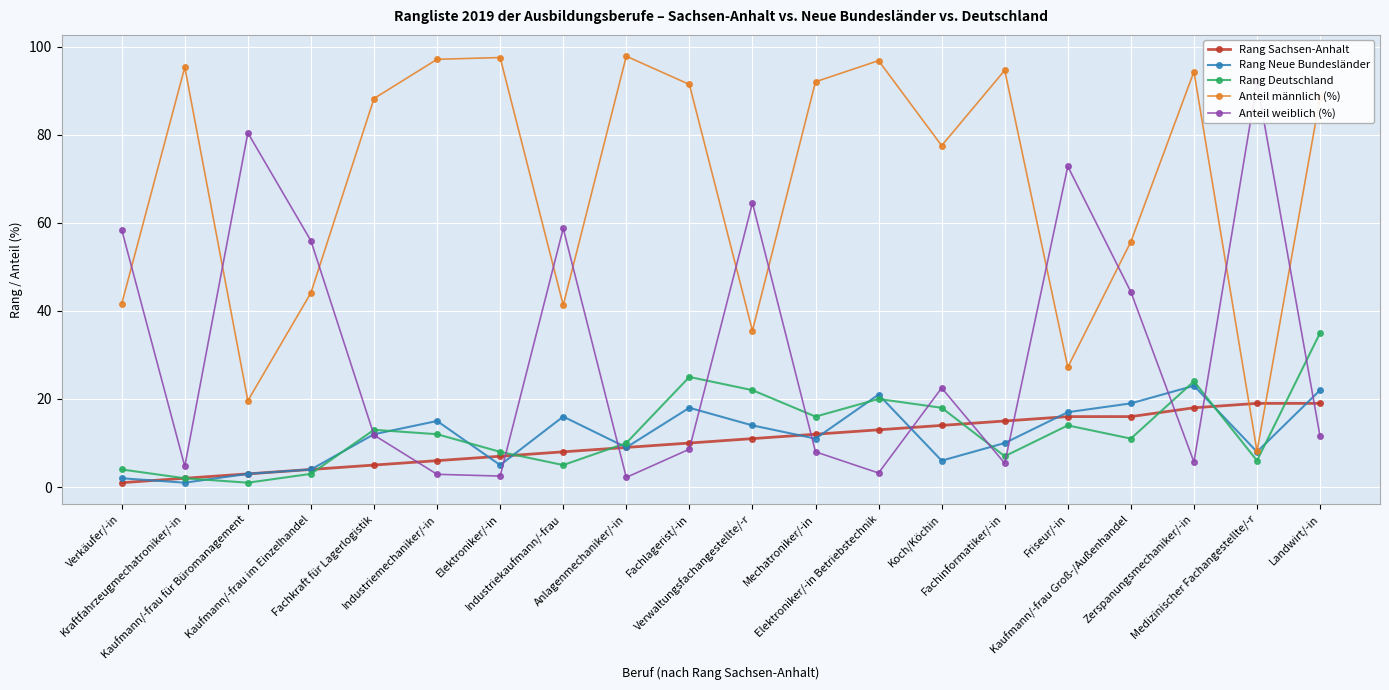

Is the value of Rang Neue Bundesländer at Zerspanungsmechaniker/-in greater than the value of Anteil weiblich (%) at Kaufmann/-frau im Einzelhandel?

No